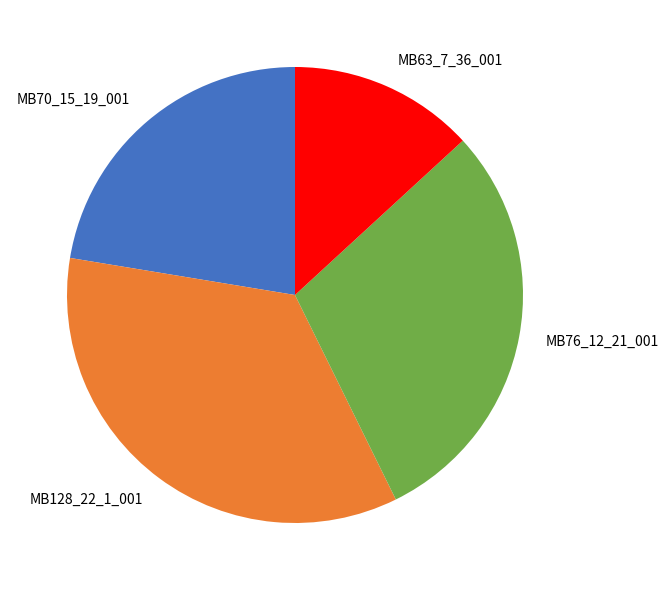

Which slice is the smallest?

MB63_7_36_001